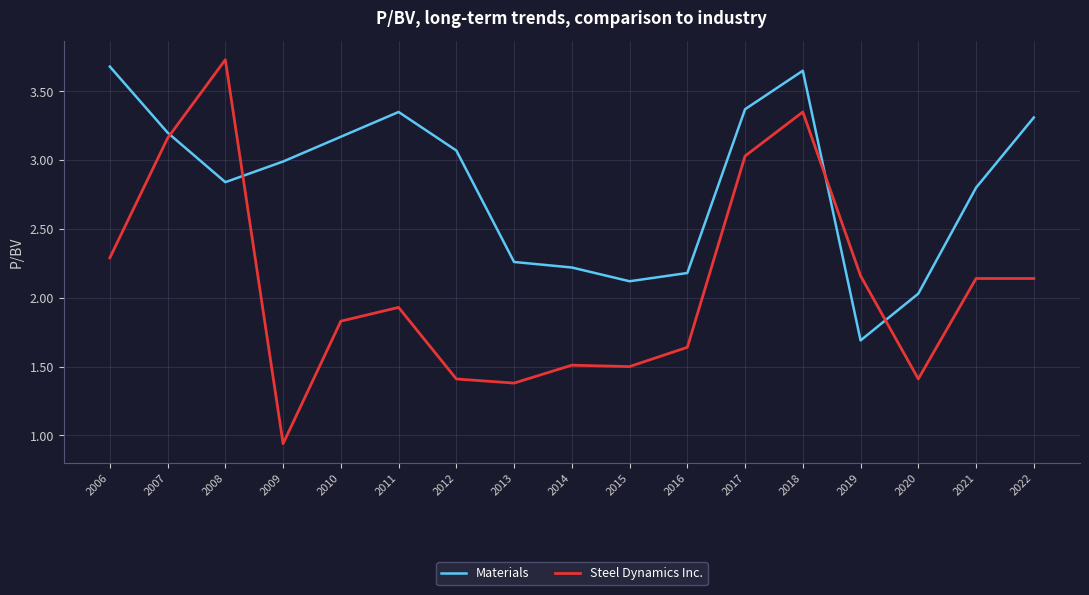

At which category does Steel Dynamics Inc. reach its first local peak?

2008